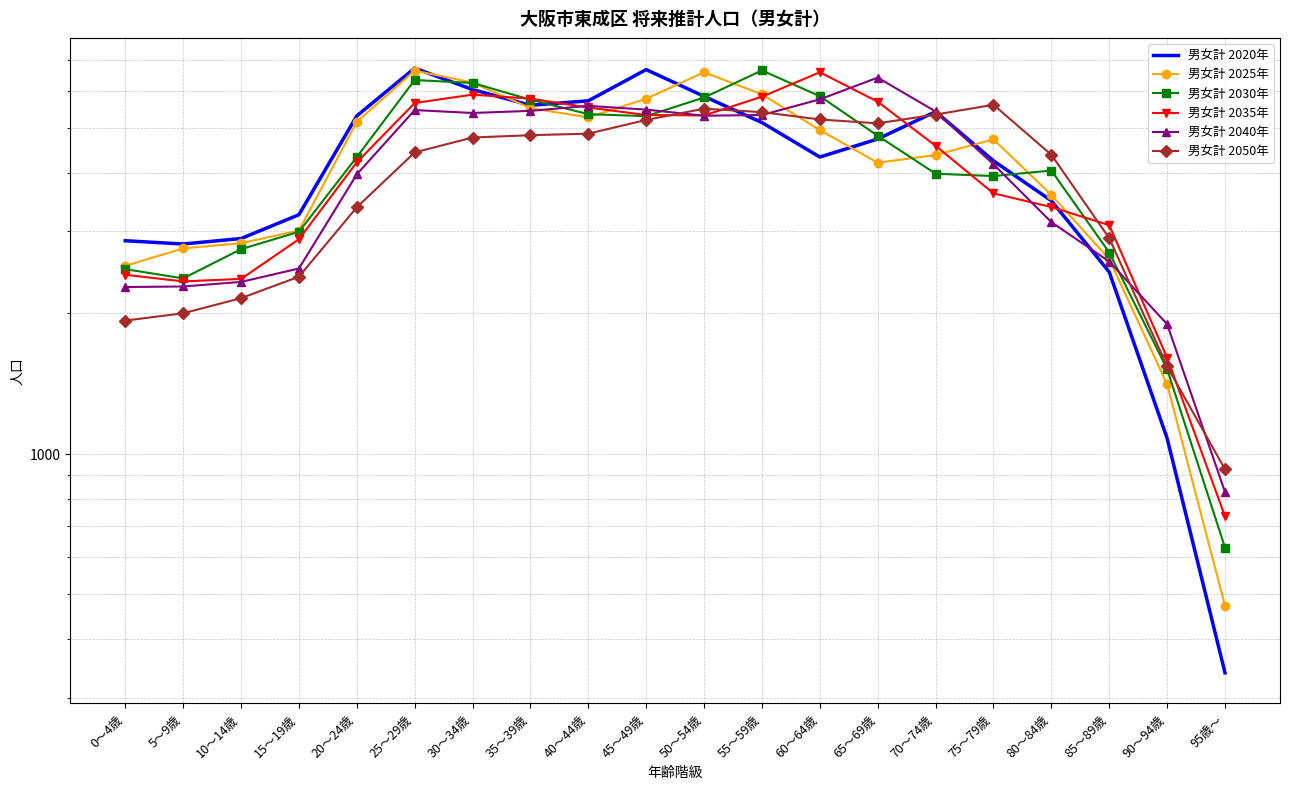

Where is the first local minimum for 男女計 2035年?

5～9歳